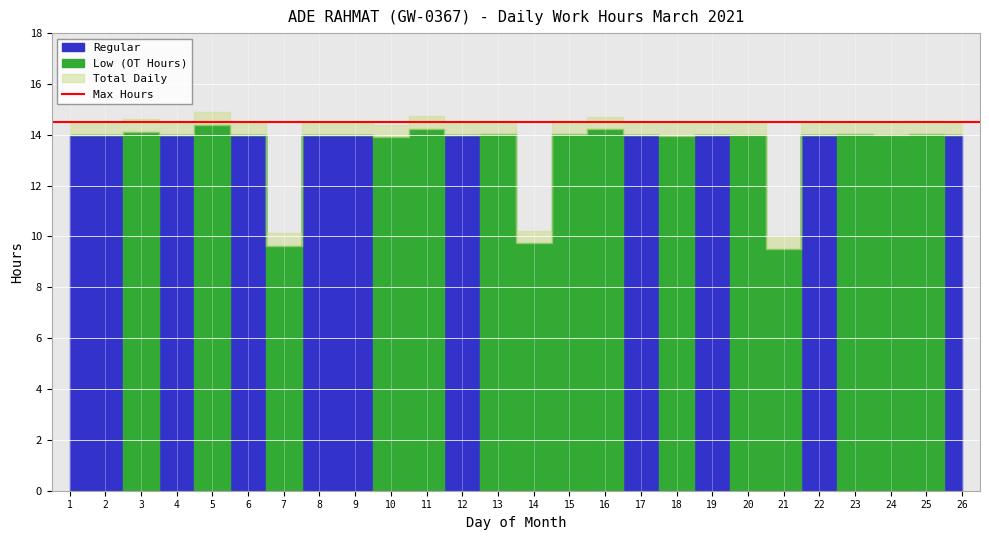

Where is the first local maximum for Regular?

4